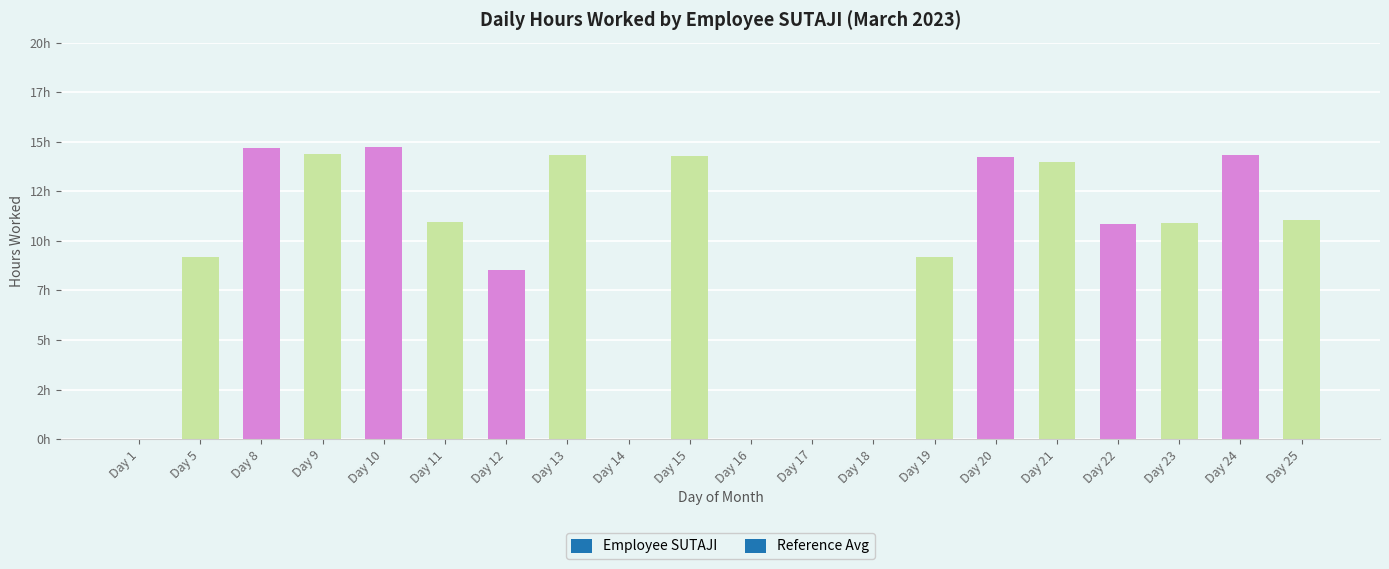

Are the bars horizontal?

No